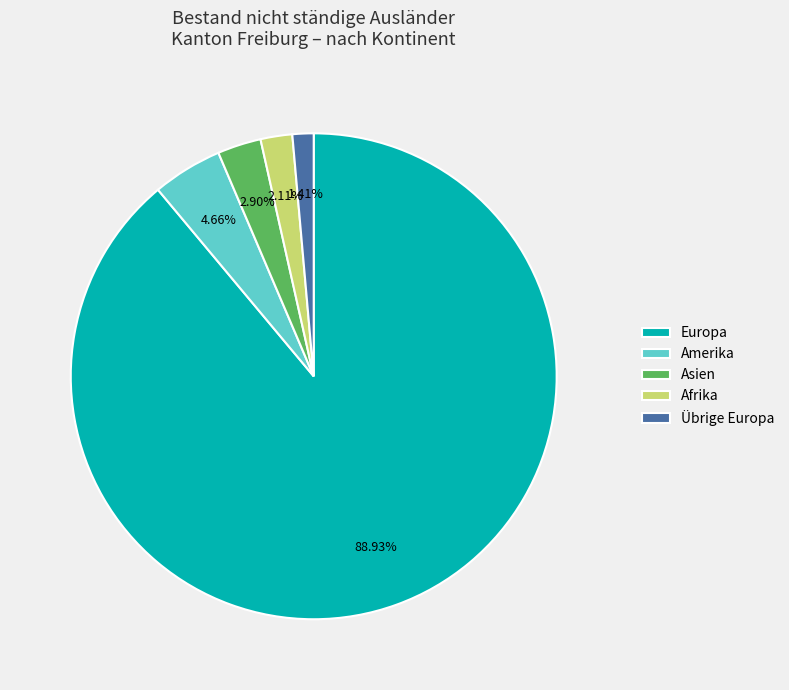

Which has a higher value, Amerika or Europa?

Europa